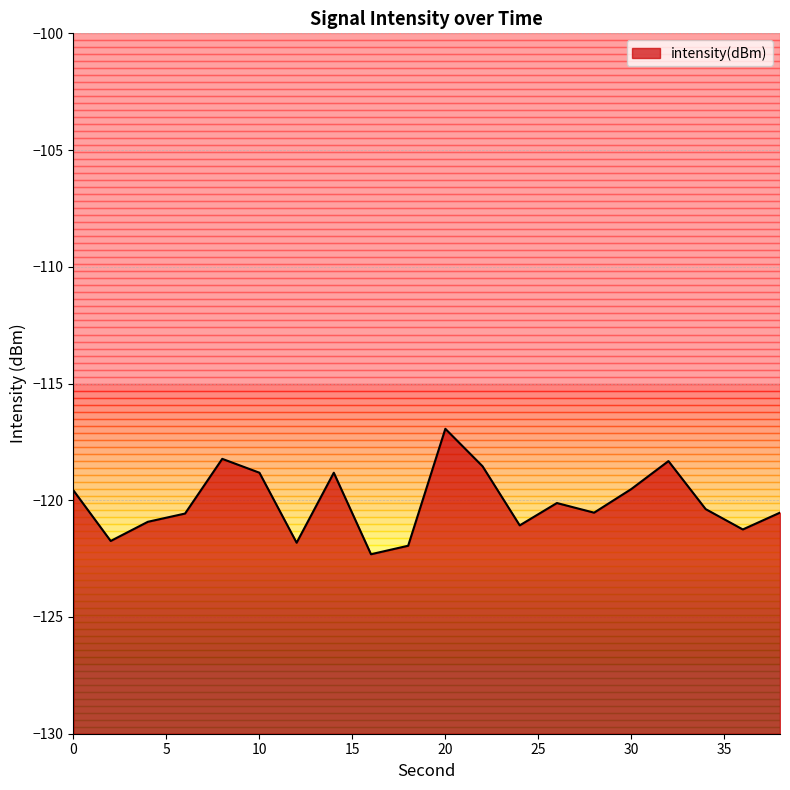

How many points are lower than both their immediate neighbors (excluding endpoints)?

6